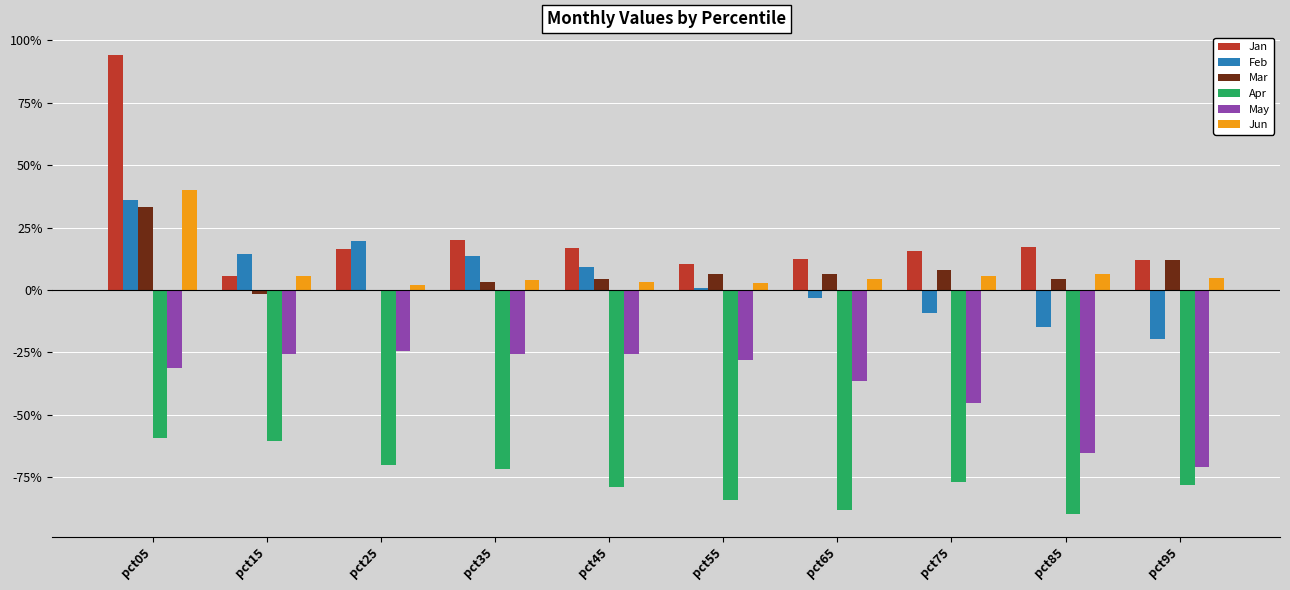

Reading left to right, what are all the values shown in this chart?

Jan: 0.9	0.1	0.2	0.2	0.2	0.1	0.1	0.2	0.2	0.1
Feb: 0.4	0.1	0.2	0.1	0.1	0.0	-0.0	-0.1	-0.1	-0.2
Mar: 0.3	-0.0	-0.0	0.0	0.0	0.1	0.1	0.1	0.0	0.1
Apr: -0.6	-0.6	-0.7	-0.7	-0.8	-0.8	-0.9	-0.8	-0.9	-0.8
May: -0.3	-0.3	-0.2	-0.3	-0.3	-0.3	-0.4	-0.5	-0.7	-0.7
Jun: 0.4	0.1	0.0	0.0	0.0	0.0	0.0	0.1	0.1	0.0